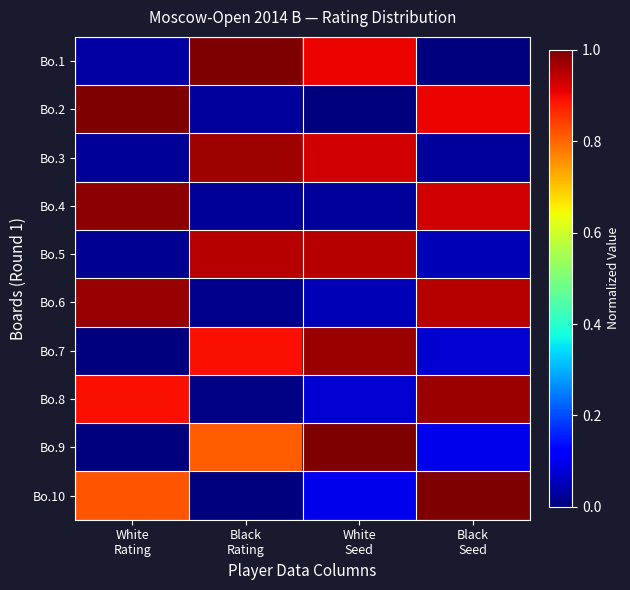

How many series are shown in this chart?

10